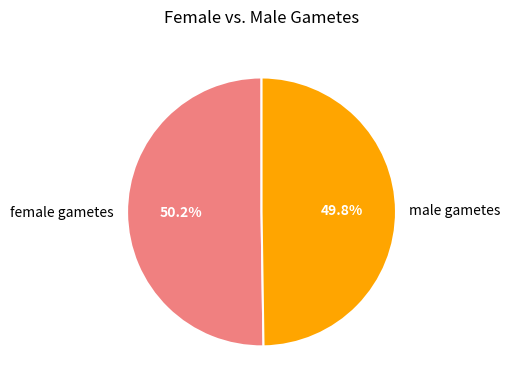

Does any single category account for the majority?

Yes